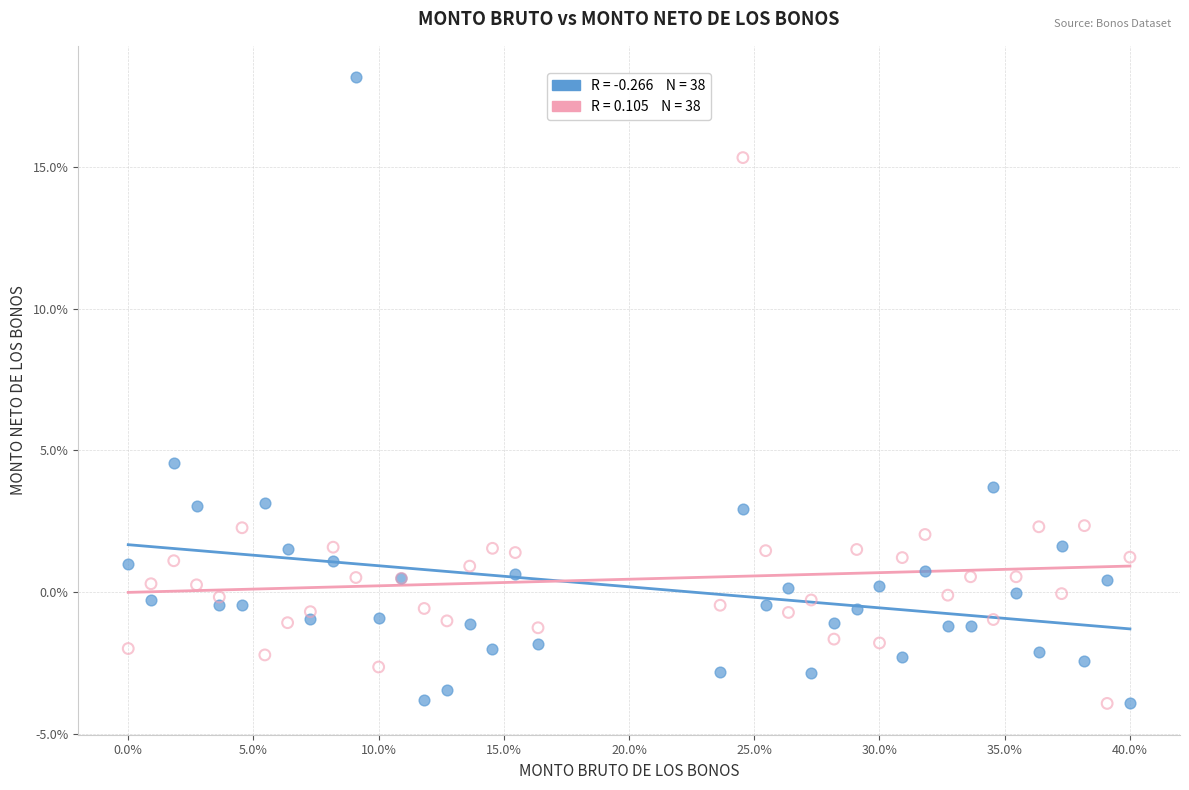

Across all series, what Y value is closest to 7?

4.5